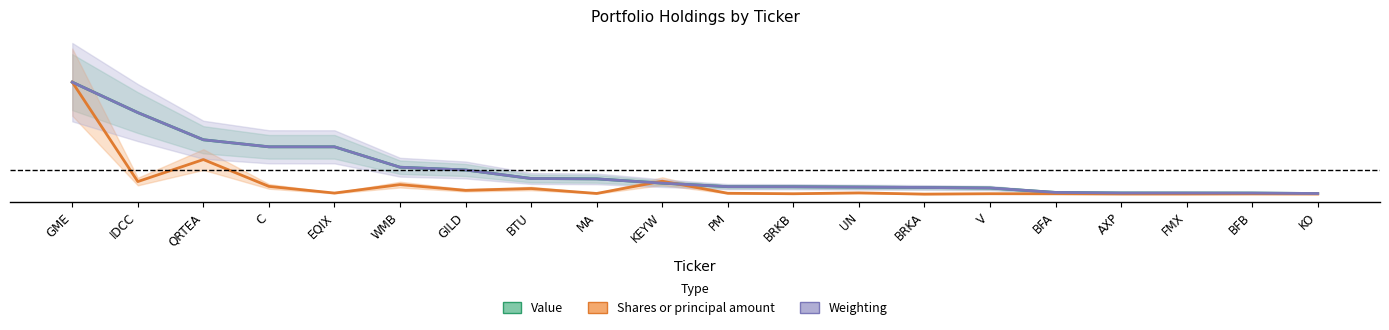

Does the chart display data point markers on the line(s)?

No